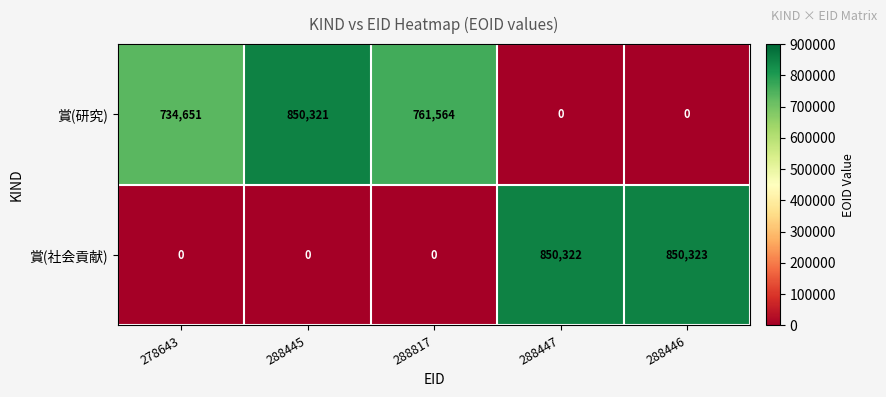

Count the number of categories in the chart.

5